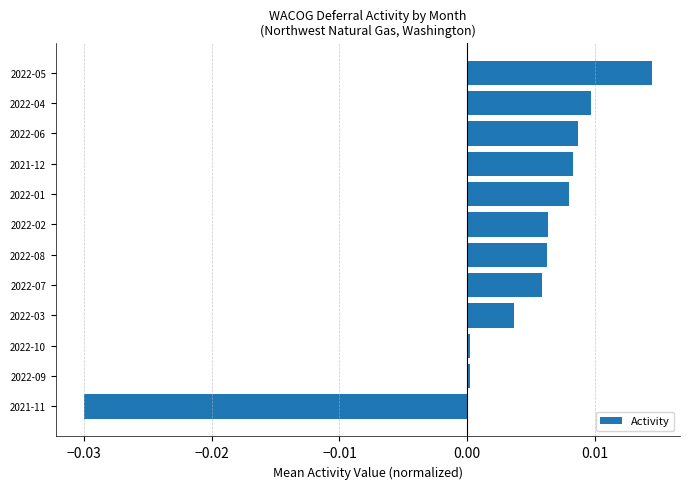

Which category has the lowest value across all series?

2021-11